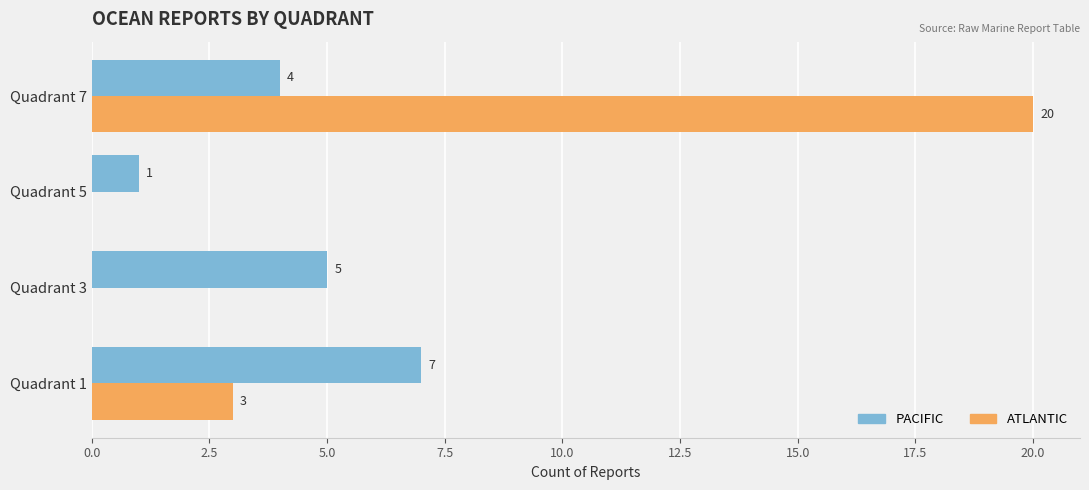

Between Quadrant 3 and Quadrant 7, which series saw the biggest shift?

ATLANTIC